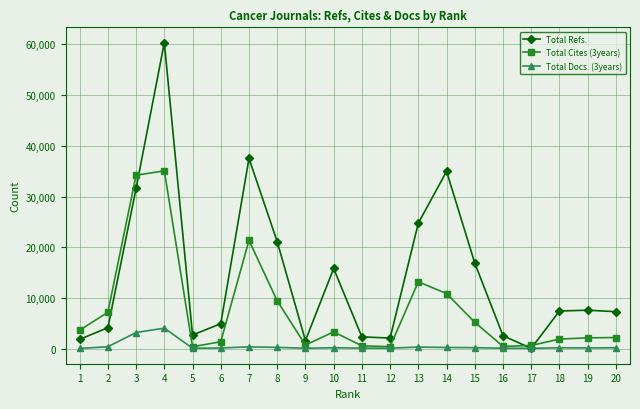

Rank the series at 18 from highest to lowest value.

Total Refs., Total Cites (3years), Total Docs. (3years)